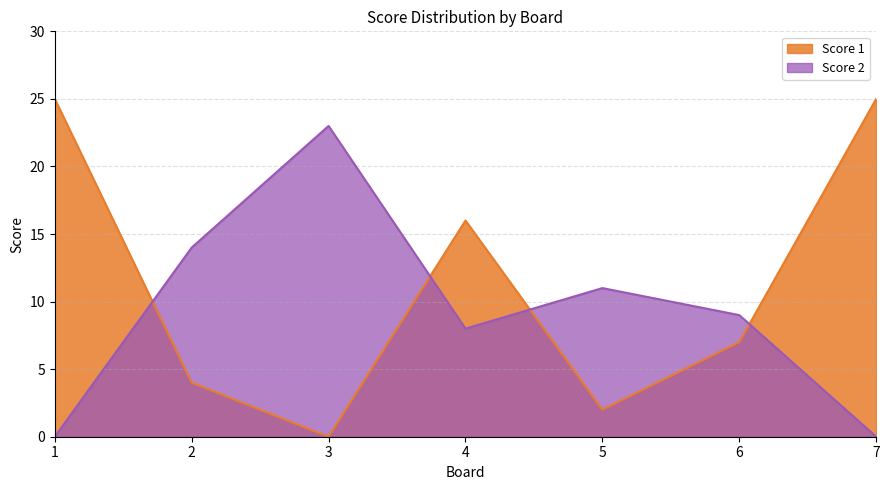

Reading left to right, extract all data points from this chart.

Score 1: 25	4	0	16	2	7	25
Score 2: 0	14	23	8	11	9	0